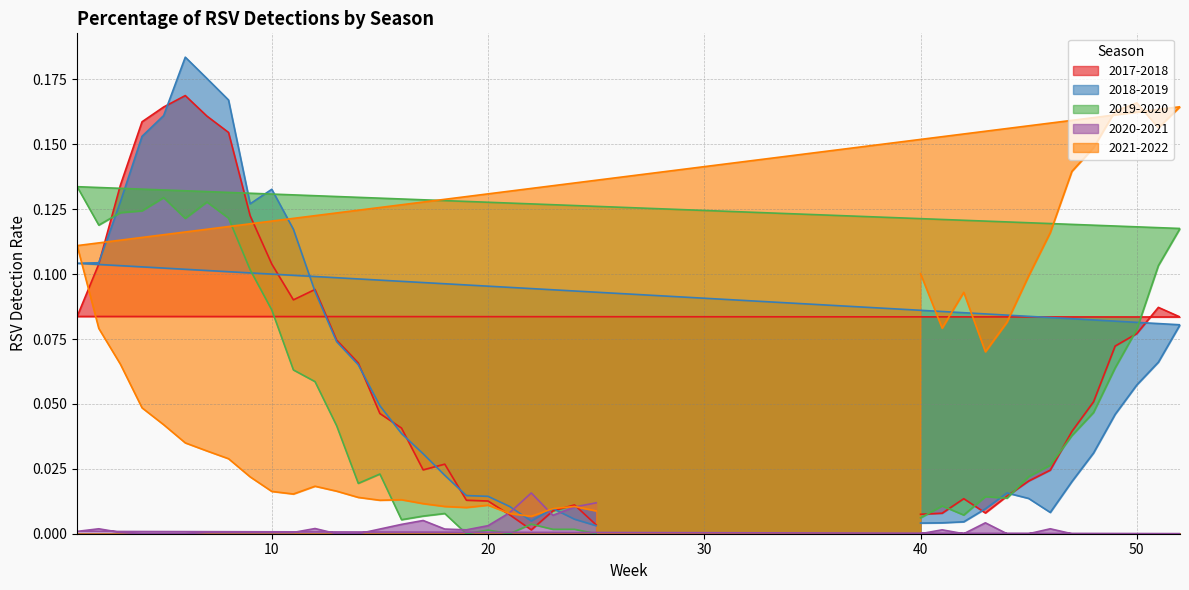

Rank the series at 46 from lowest to highest value.

2020-2021, 2018-2019, 2017-2018, 2019-2020, 2021-2022